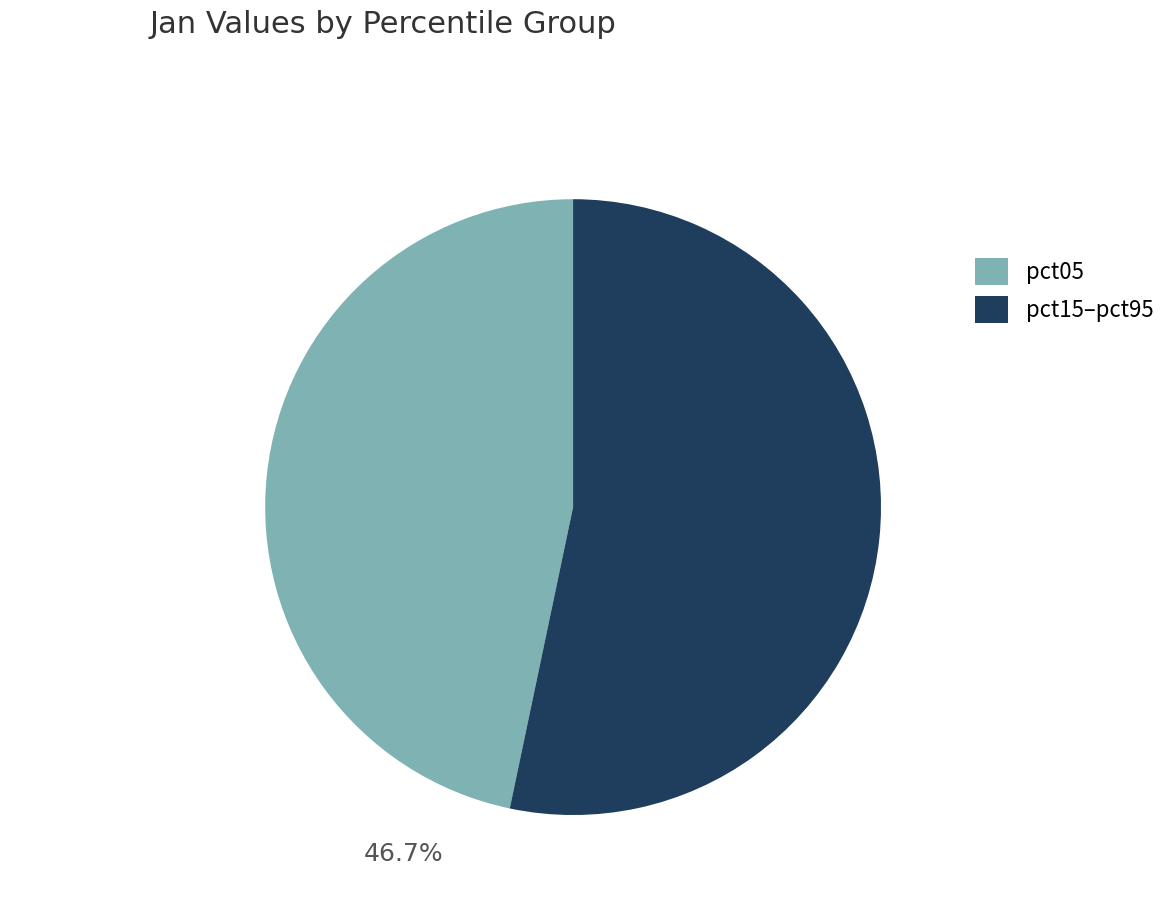

What is the largest slice in the pie chart?

pct15–pct95